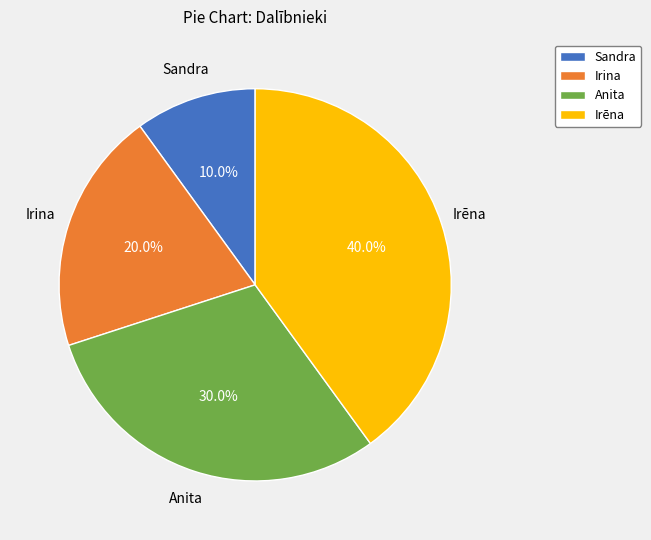

Is there a majority slice in this chart?

No